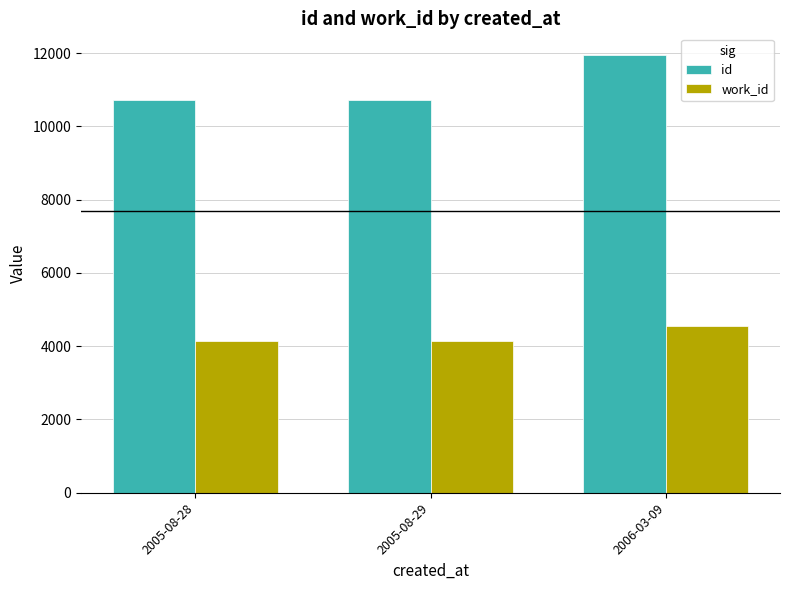

How many bars are there in each group?

2